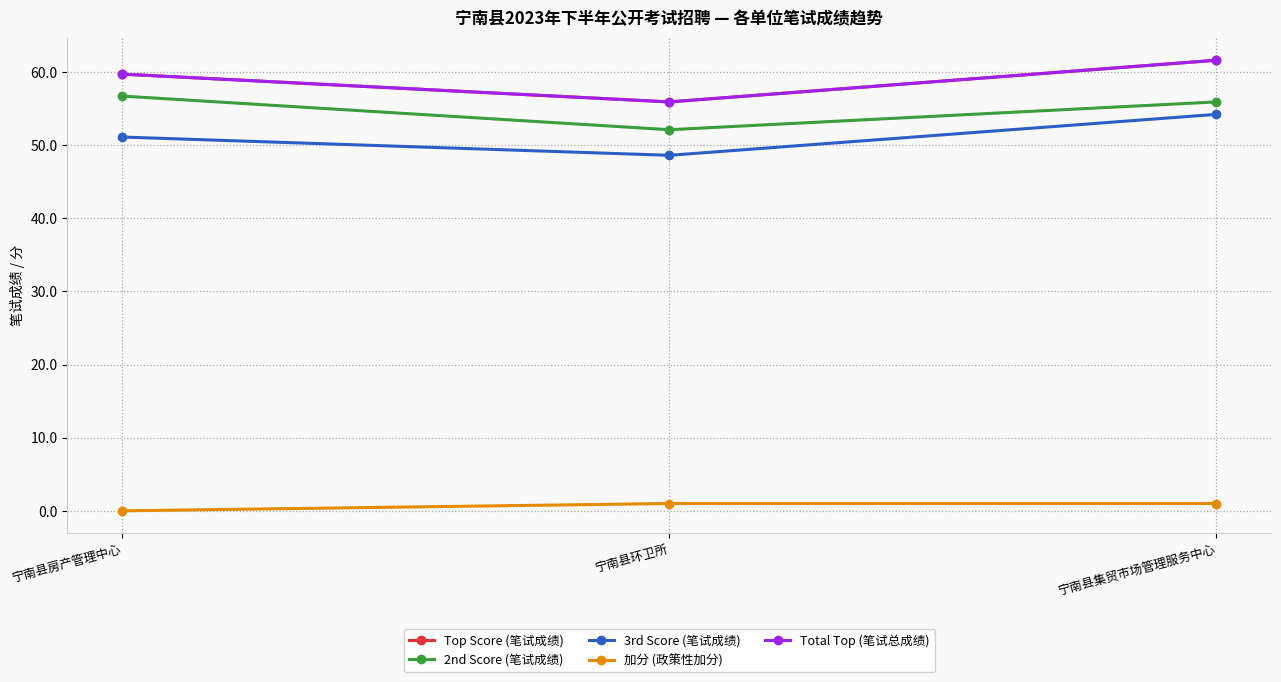

Which has a higher value, 宁南县集贸市场管理服务中心 or 宁南县环卫所?

宁南县集贸市场管理服务中心